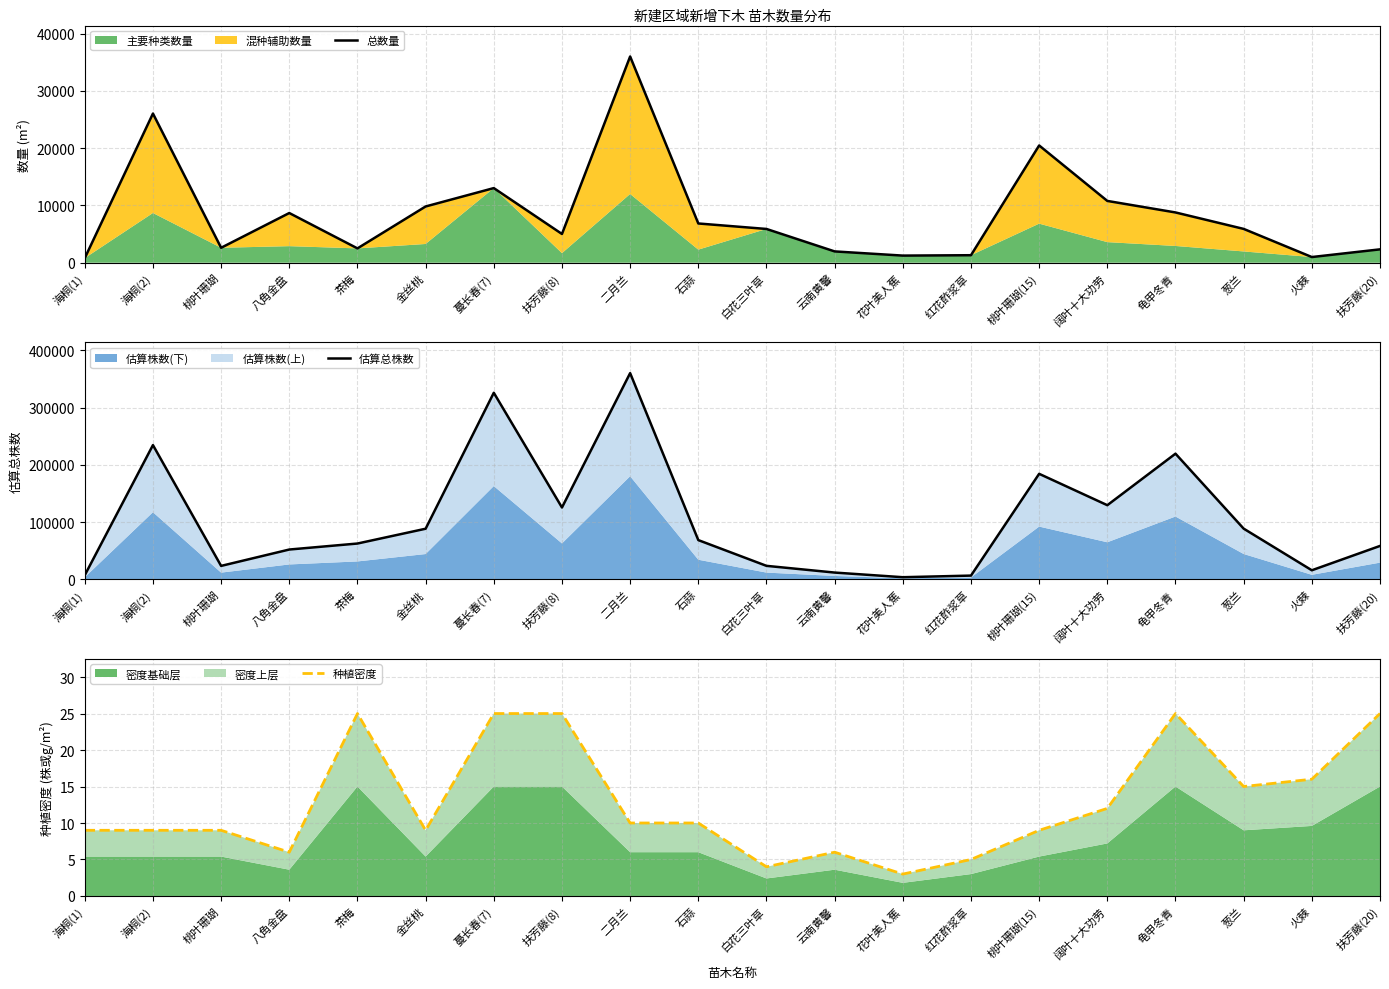

Where is the first local minimum for 估算总株数?

桃叶珊瑚